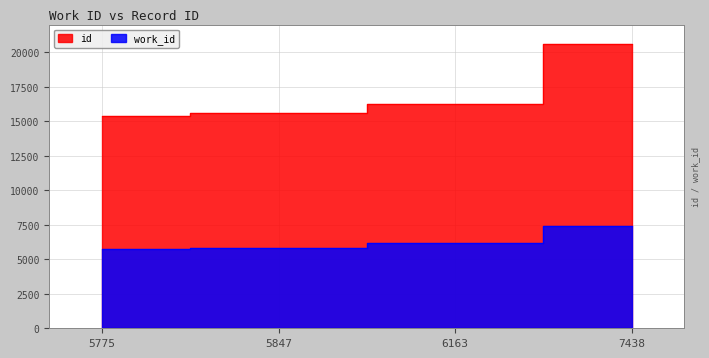

Which series has the largest range (max minus min)?

id